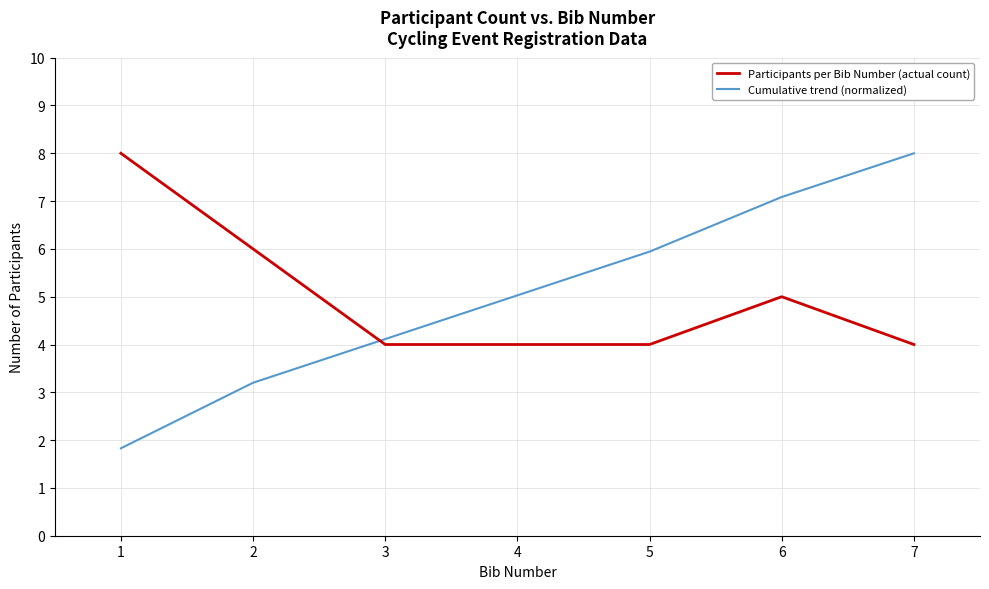

True or false: Participants per Bib Number (actual count) and Cumulative trend (normalized) intersect in this chart.

True